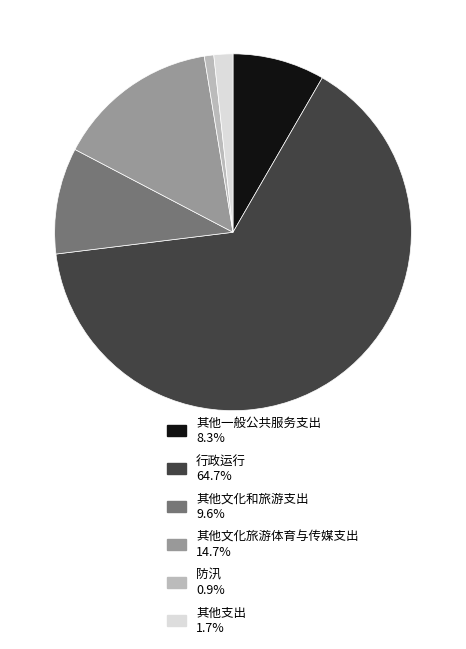

What is the largest slice in the pie chart?

行政运行